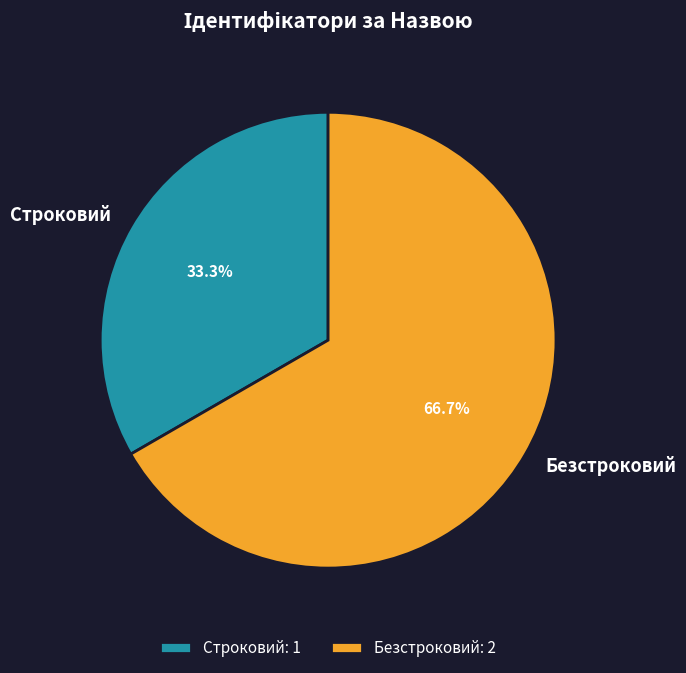

True or false: Строковий accounts for 47% of the total.

False